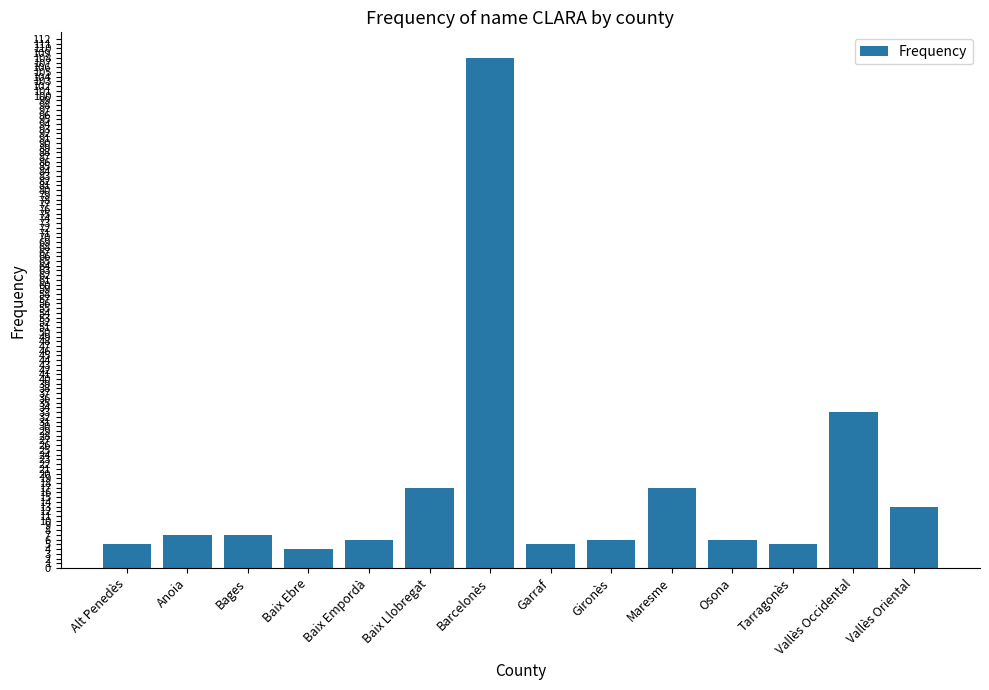

What is the value of the 6th bar from the left?

17